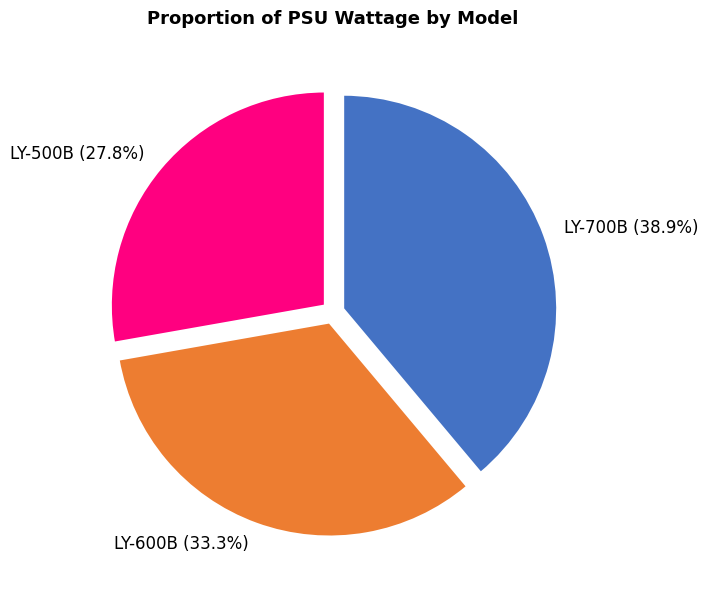

Rank the categories by value from lowest to highest.

LY-500B, LY-600B, LY-700B